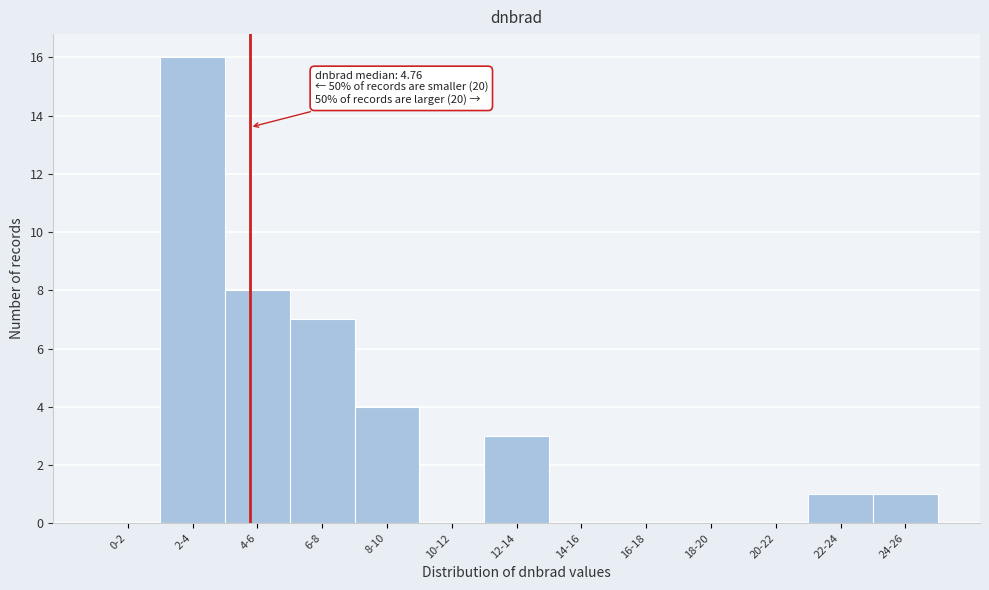

Reading left to right, transcribe all the data shown in this chart.

0-2=0	2-4=16	4-6=8	6-8=7	8-10=4	10-12=0	12-14=3	14-16=0	16-18=0	18-20=0	20-22=0	22-24=1	24-26=1